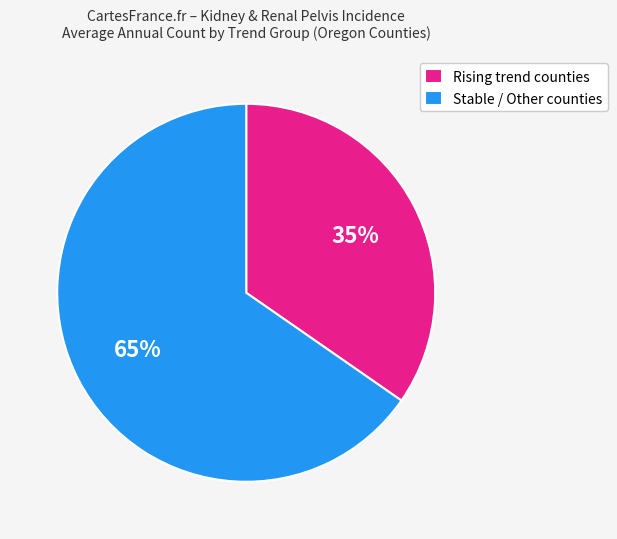

Which has a higher value, Rising trend counties or Stable / Other counties?

Stable / Other counties